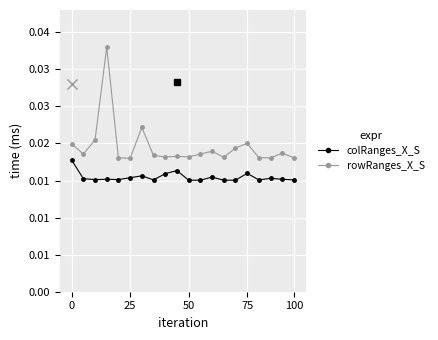

What are all the series names shown in the legend?

colRanges_X_S, rowRanges_X_S